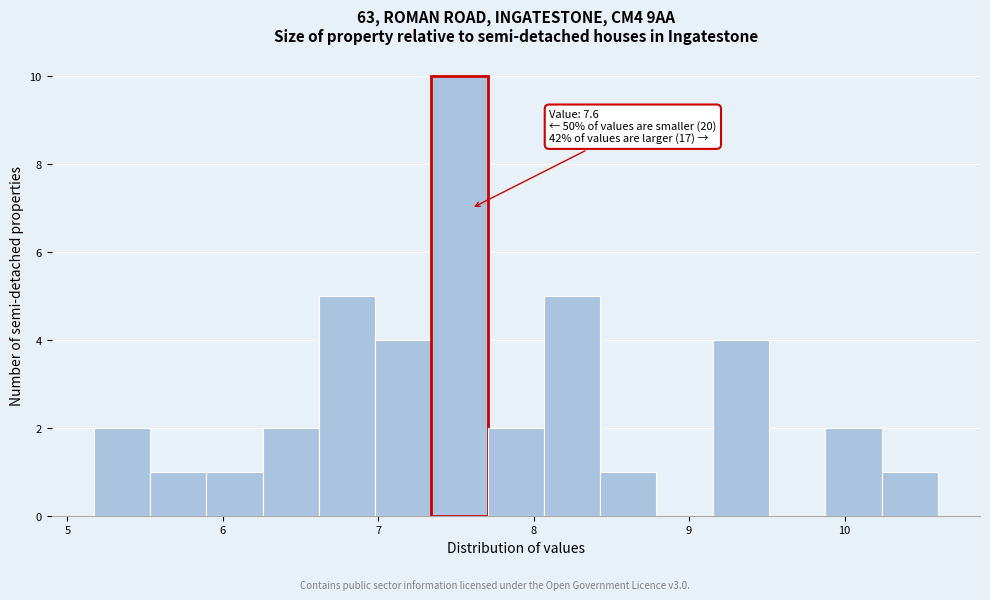

Around what value on the x-axis is the tallest bar? Give the approximate position of its centre, as read against the axis.

7.5